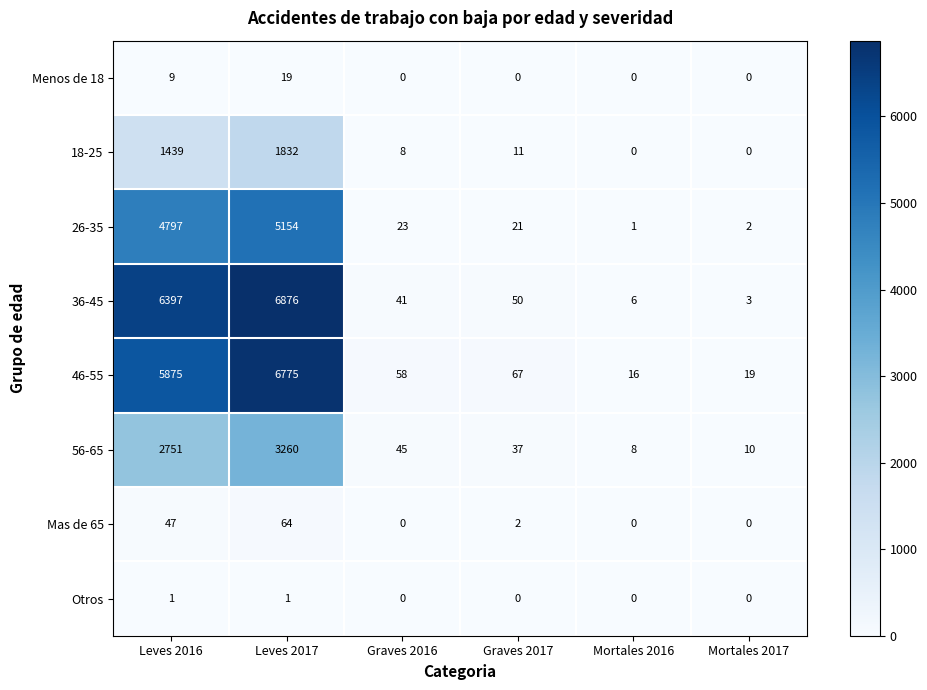

What is the maximum value for 26-35?

5154